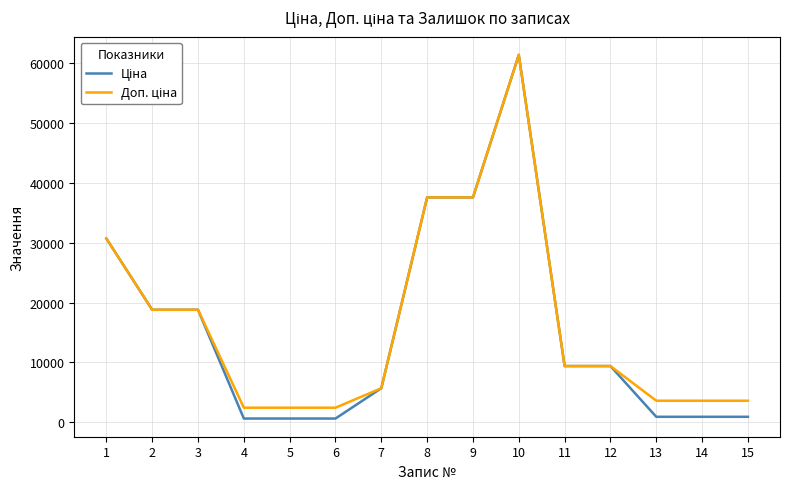

What is the greatest value displayed?

61434.3